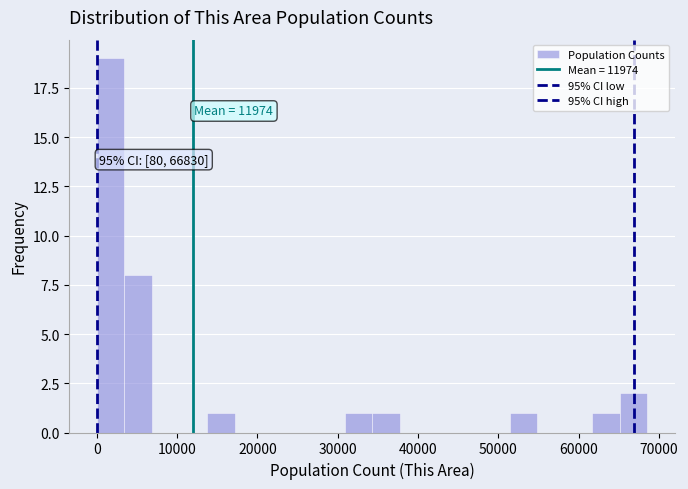

Read against the x-axis, roughly where is the centre of the tallest bar?

2000